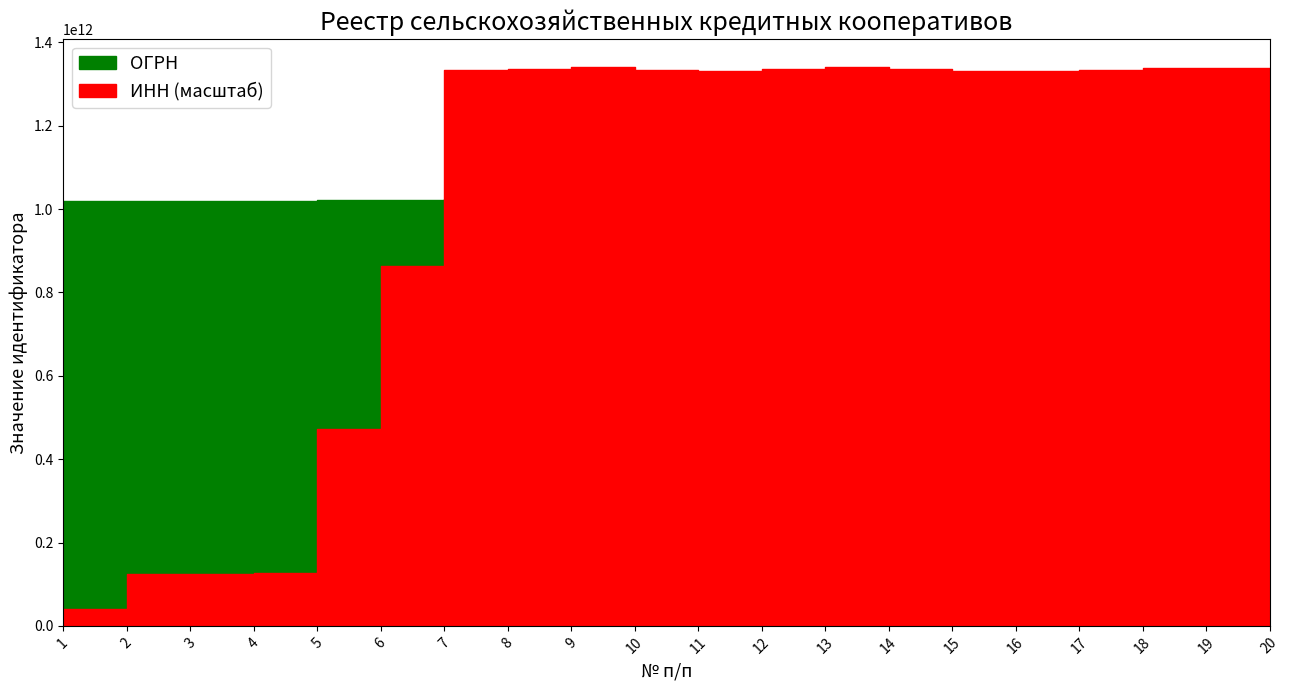

What is the difference between the highest and lowest values at 6?

159545655232.1